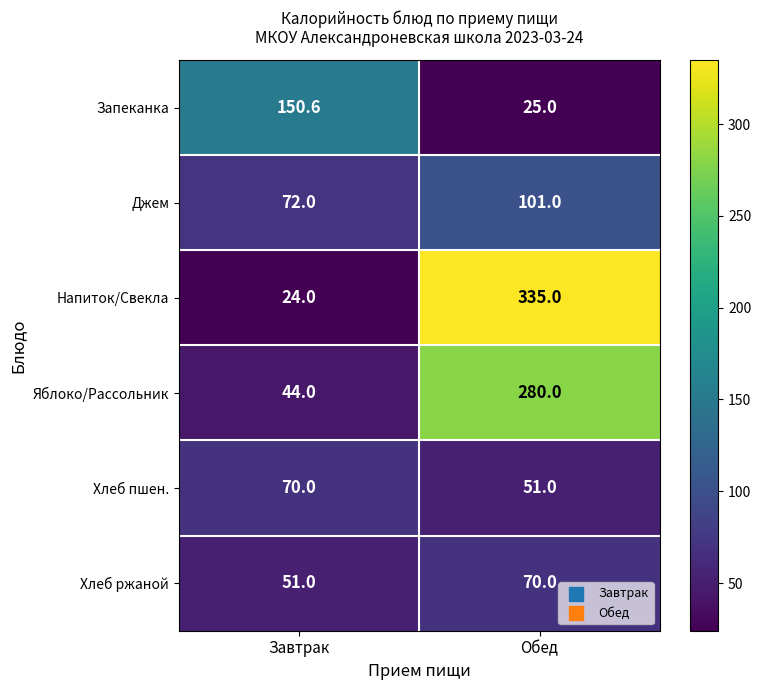

Which series changed the most between Завтрак and Обед?

Напиток/Свекла